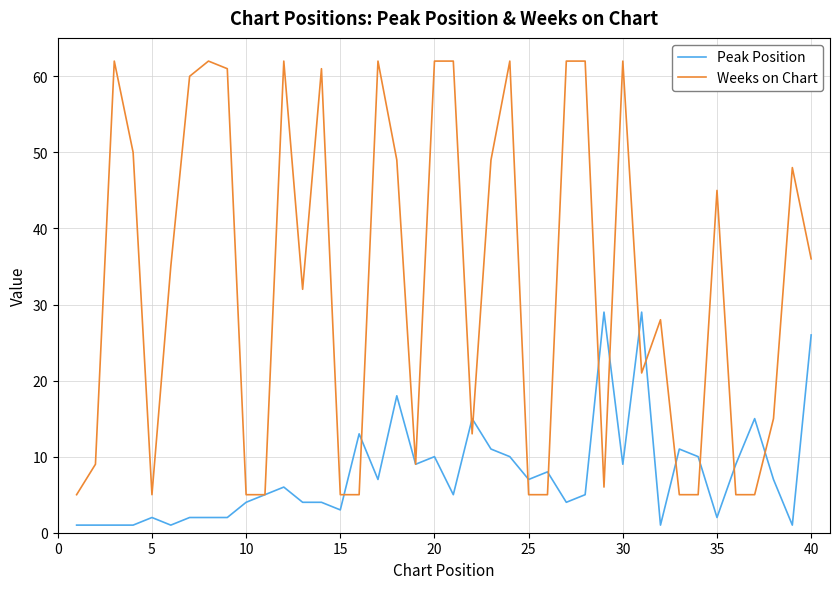

What is the lowest value of the Weeks on Chart series?

5